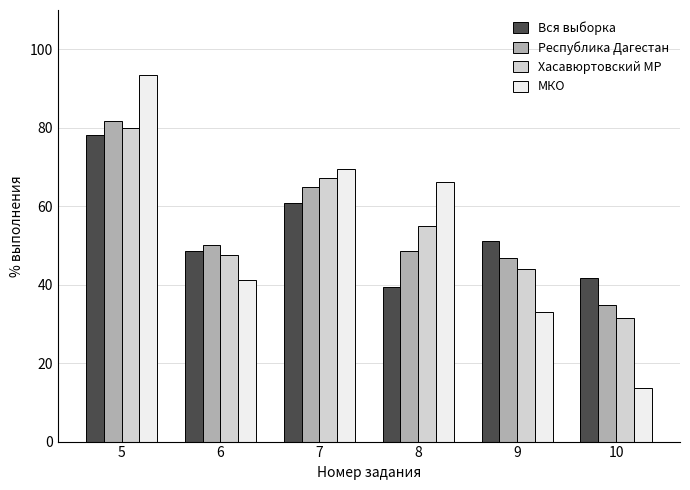

What is the difference between the maximum and minimum values in the Вся выборка series?

38.5